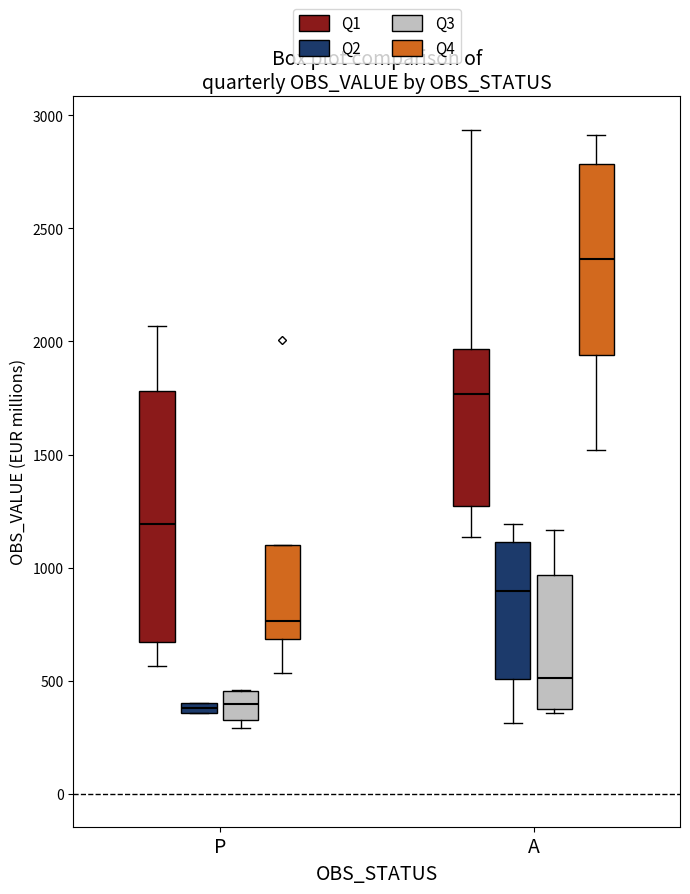

Which box has the highest median line?

A (Q4)